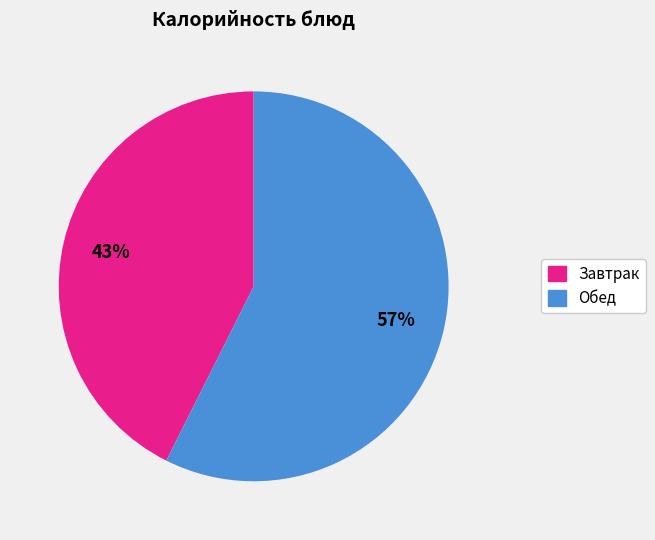

To the nearest percent, what is the average slice percentage?

50%